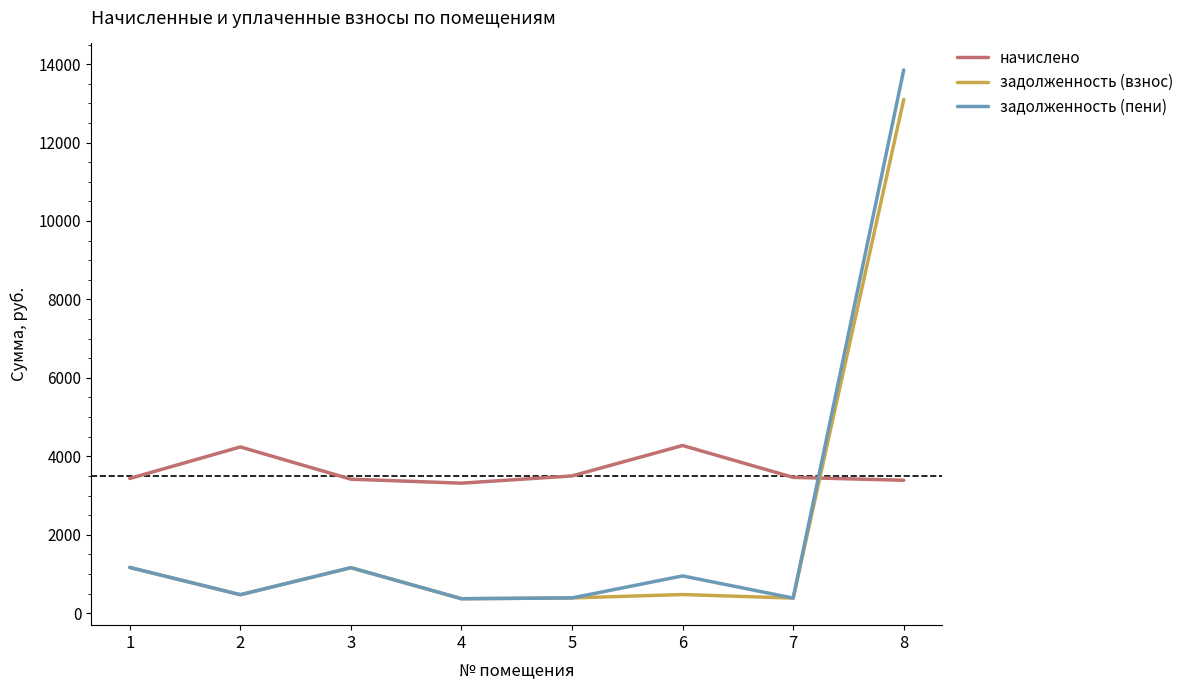

What is the minimum value for начислено?

3315.0